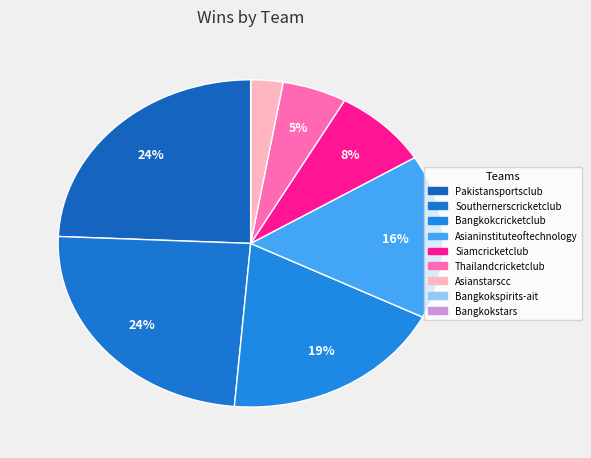

True or false: Thailandcricketclub accounts for 1% of the total.

False